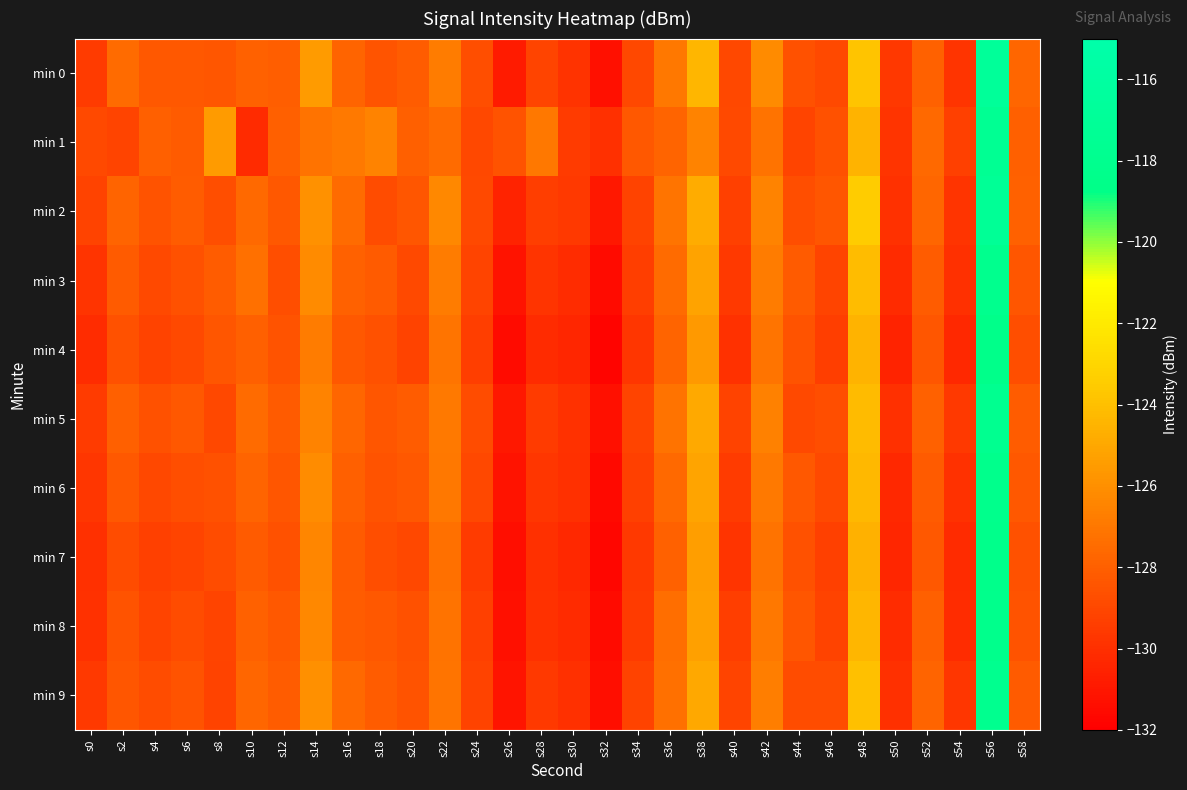

Between s50 and s58, which is larger?

s58